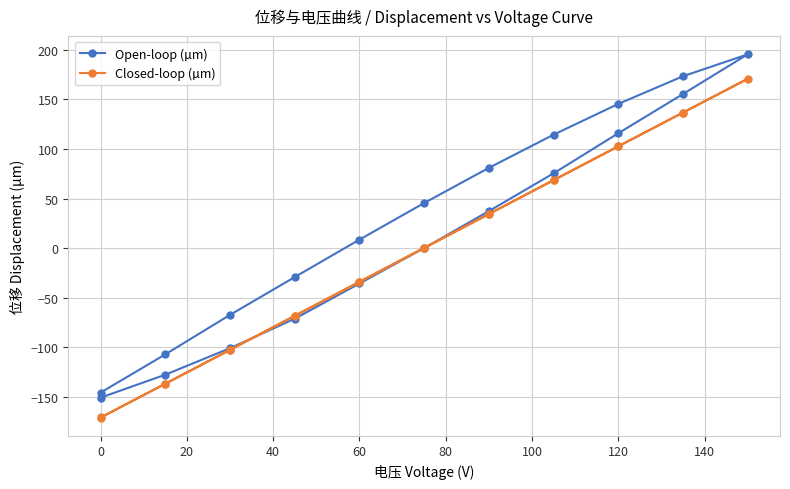

Is this an area chart (filled region under the line)?

No